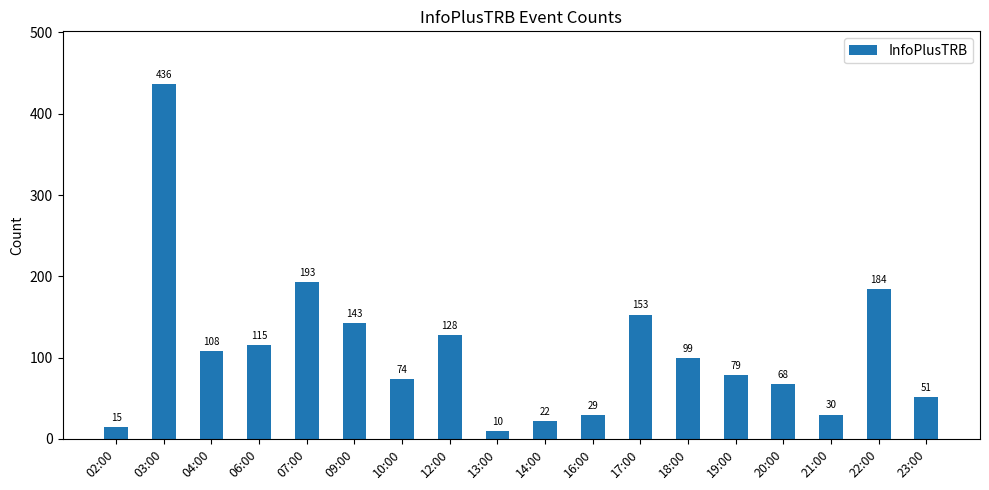

At which category does the chart reach its minimum across all series?

13:00